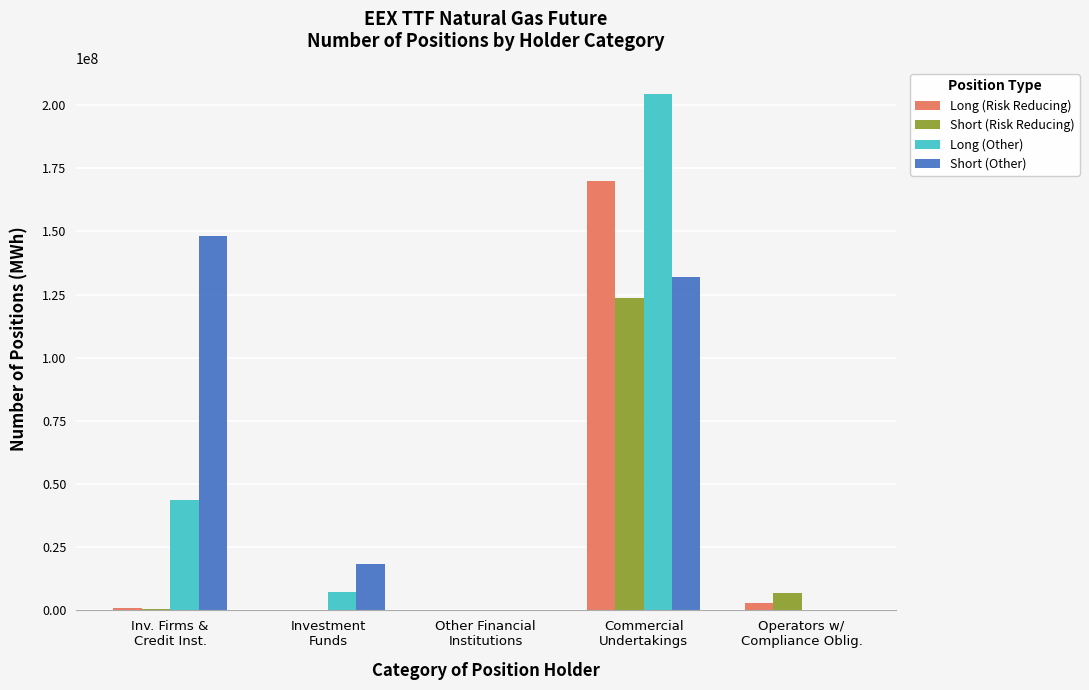

What is the greatest value displayed?

204488484